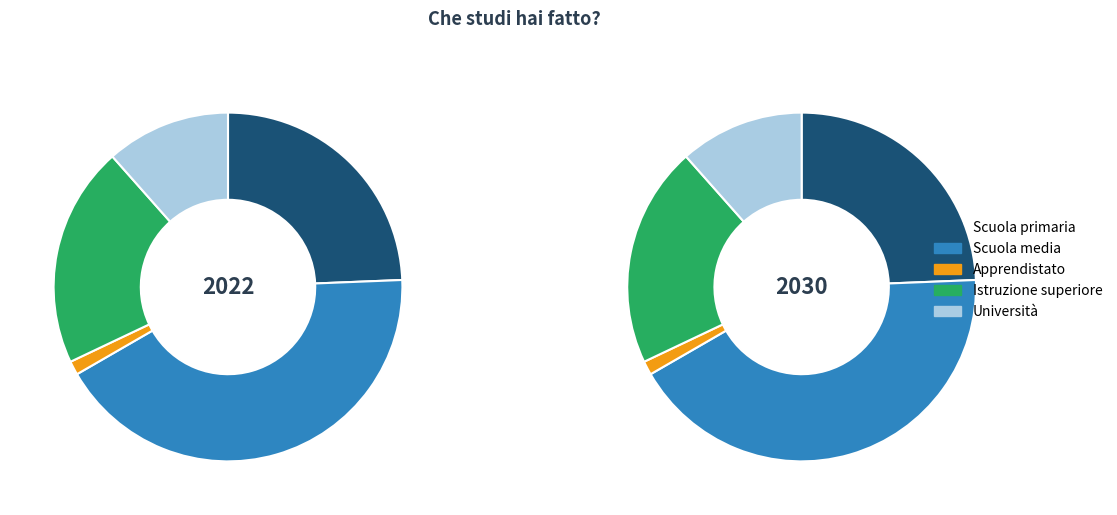

To the nearest percent, what is the combined percentage of Apprendistato and Scuola primaria?

26%